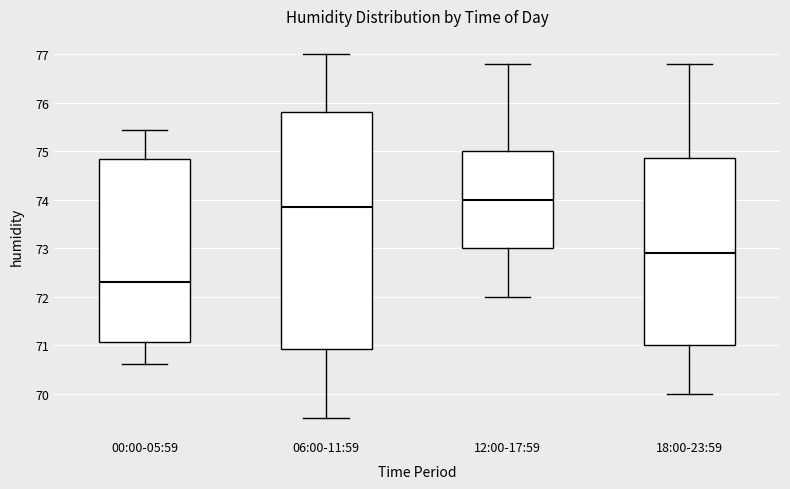

Where is the upper edge of the box for 00:00-05:59 on the y-axis? The values are not printed on the chart, so give them approximately, as read against the axis.

74.8